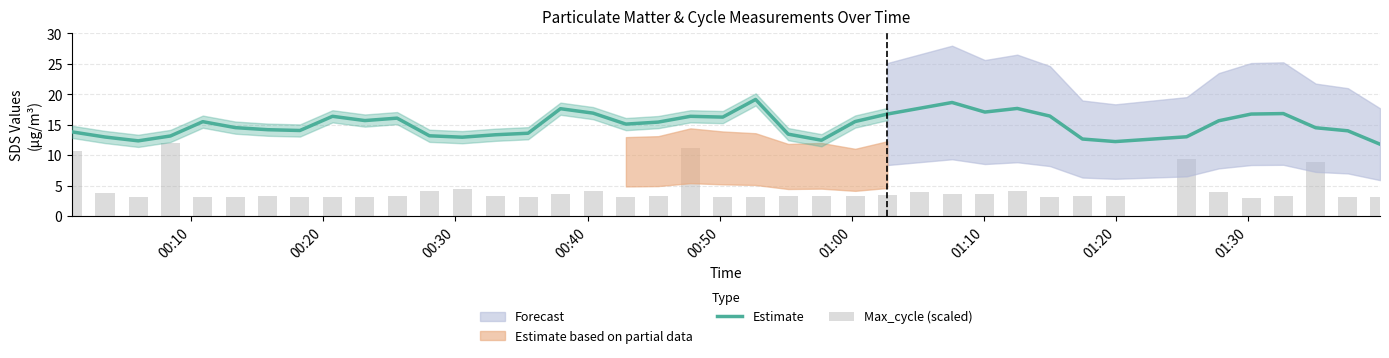

Reading left to right, transcribe all the data shown in this chart.

Estimate: 13.8	13.0	12.3	13.2	15.5	14.5	14.2	14.1	16.4	15.7	16.1	13.2	12.9	13.3	13.6	17.6	16.9	15.1	15.4	16.4	16.2	19.1	13.4	12.4	15.5	16.8	17.7	18.6	17.1	17.7	16.4	12.7	12.2	13.0	15.7	16.8	16.8	14.5	14.0	11.8
Max_cycle (scaled): 10.7	3.7	3.2	12.0	3.1	3.2	3.3	3.1	3.1	3.2	3.2	4.0	4.5	3.2	3.2	3.7	4.2	3.1	3.3	11.2	3.2	3.1	3.3	3.3	3.3	3.4	4.0	3.7	3.6	4.1	3.1	3.3	3.3	9.3	4.0	3.0	3.3	8.9	3.1	3.1